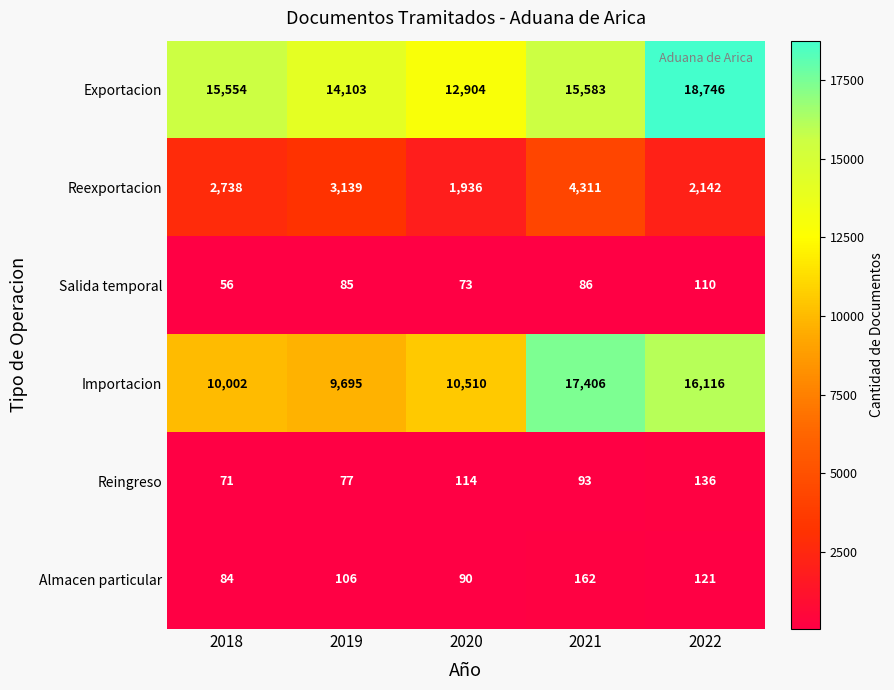

What is the average value of the Reexportacion series?

2853